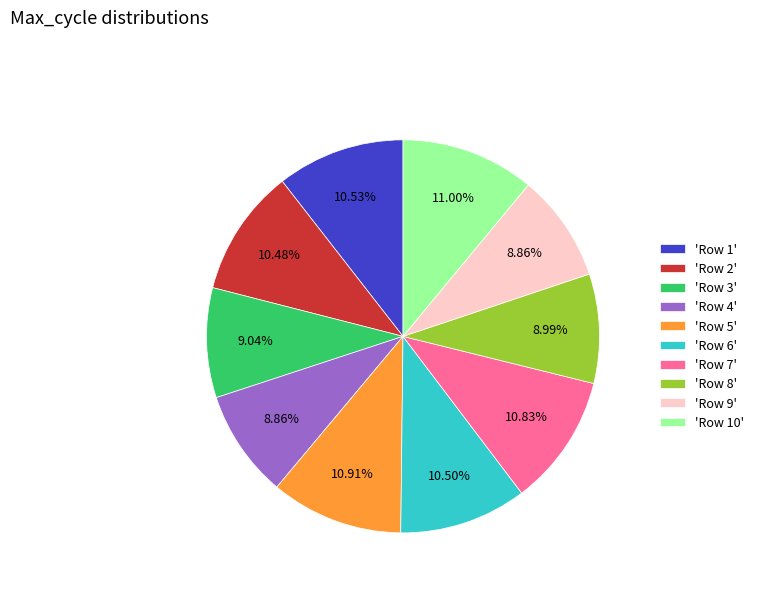

Is the sum of 'Row 2' and 'Row 1' greater than half?

No